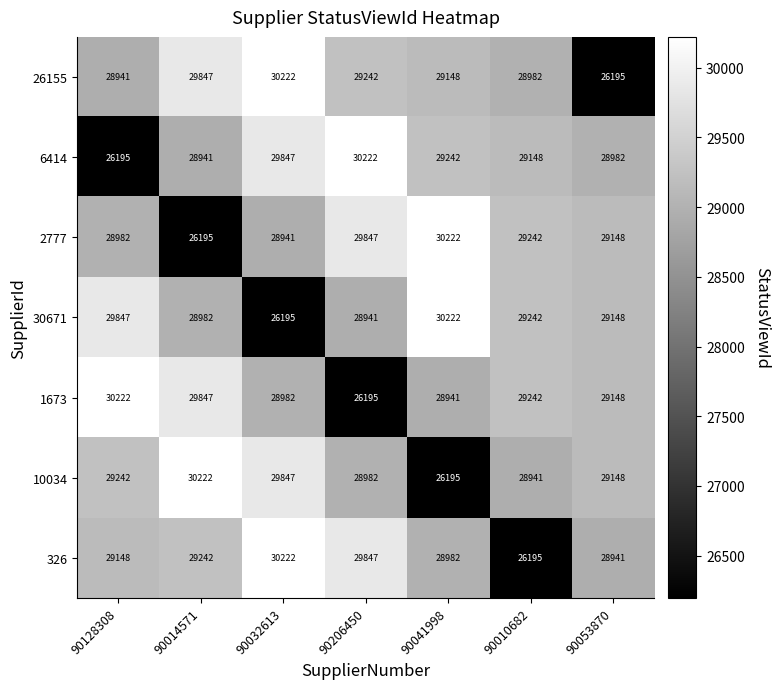

At which label does 2777 reach its peak?

90041998